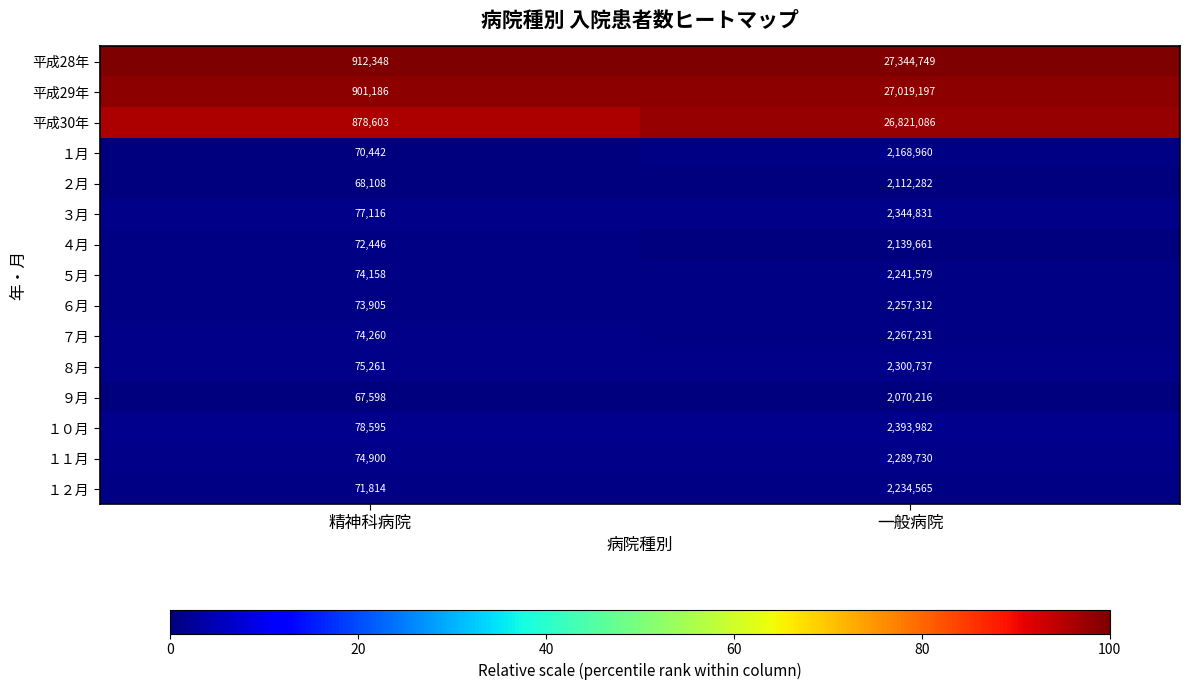

At which category is the sum across all series the highest?

一般病院